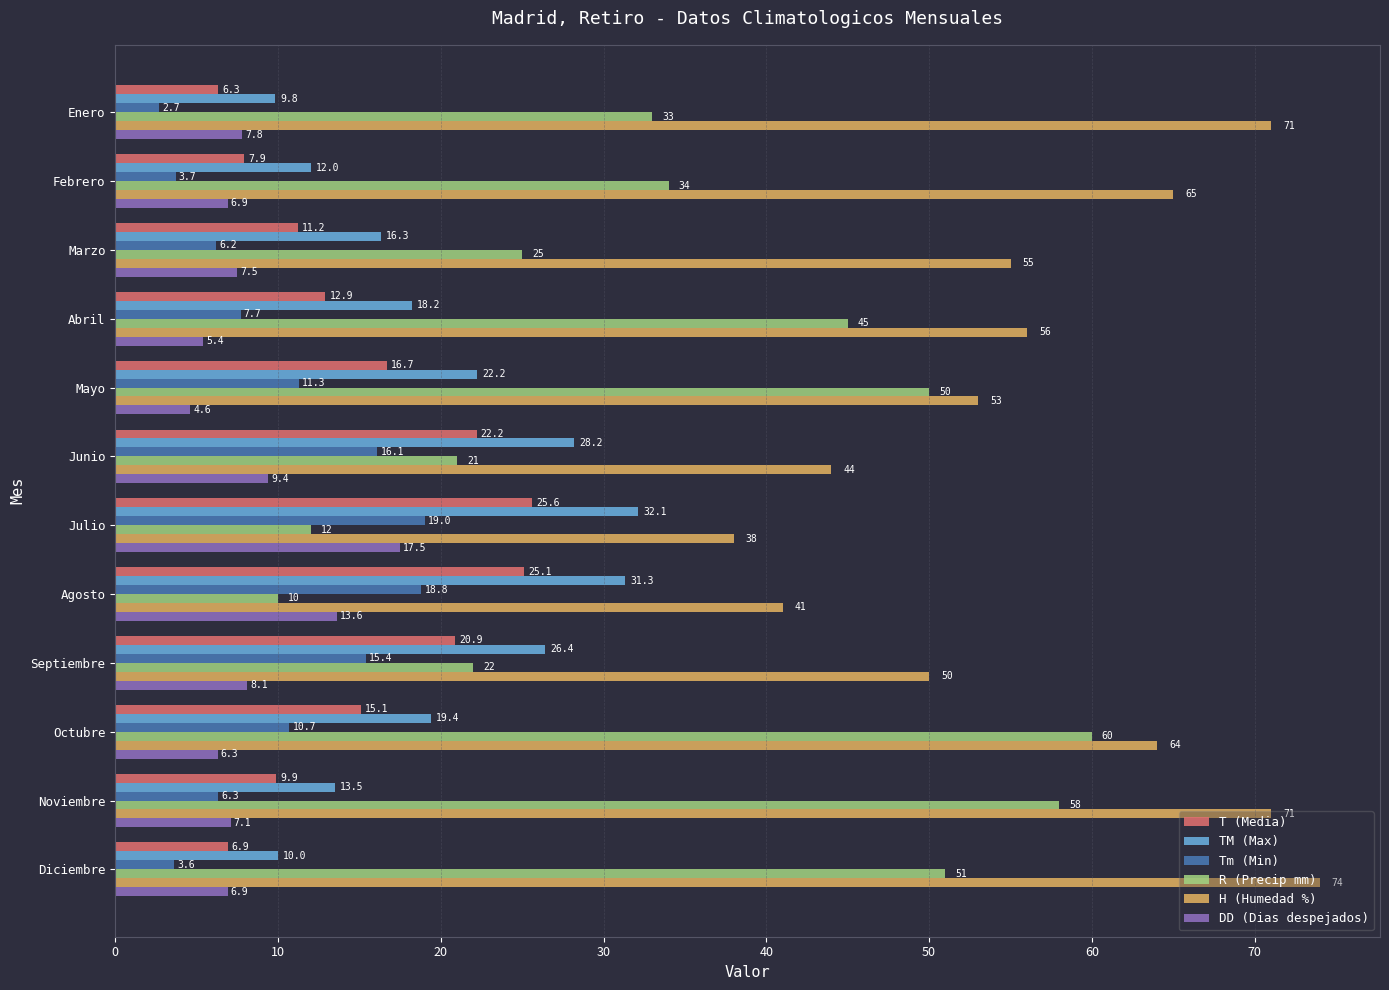

True or false: R (Precip mm) has a value of 13.9 at Marzo.

False